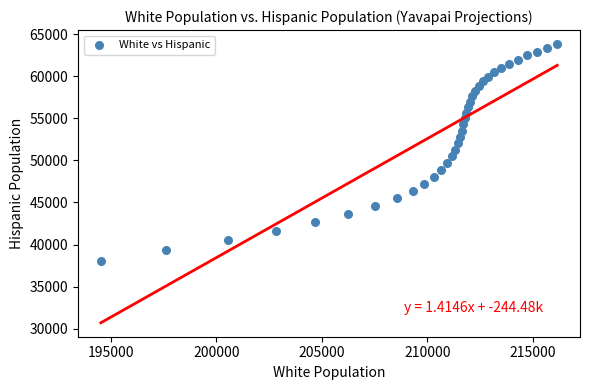

What is the range of X values (max minus min)?

21629.7